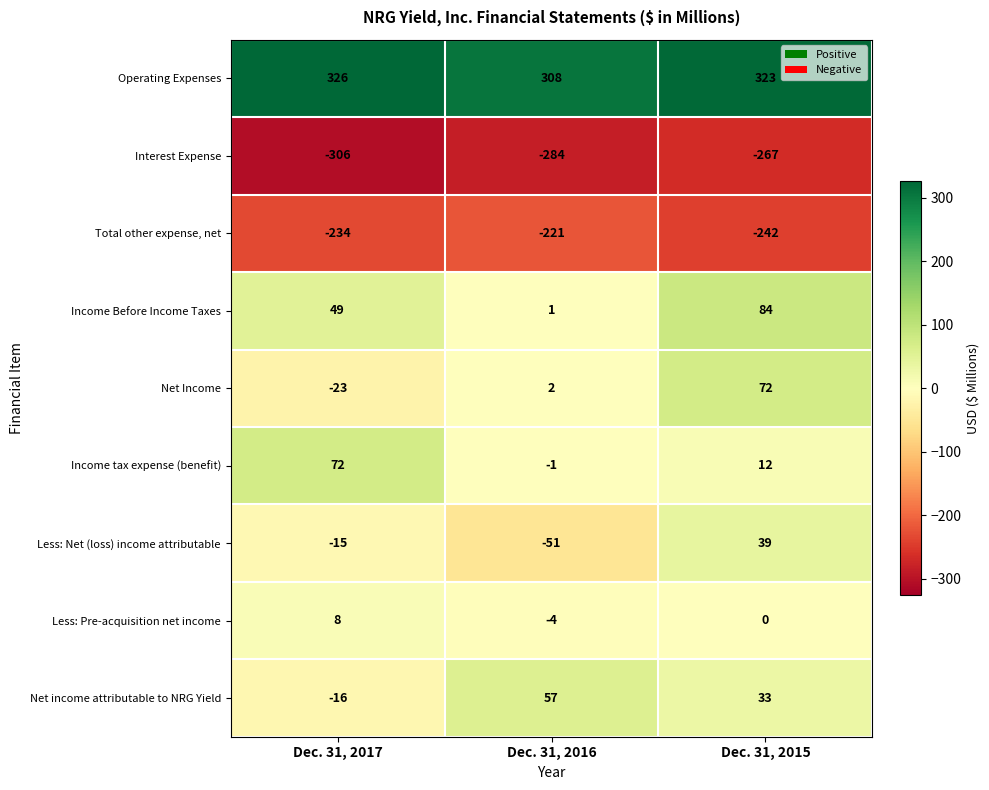

True or false: Less: Net (loss) income attributable has a value of 63 at Dec. 31, 2015.

False